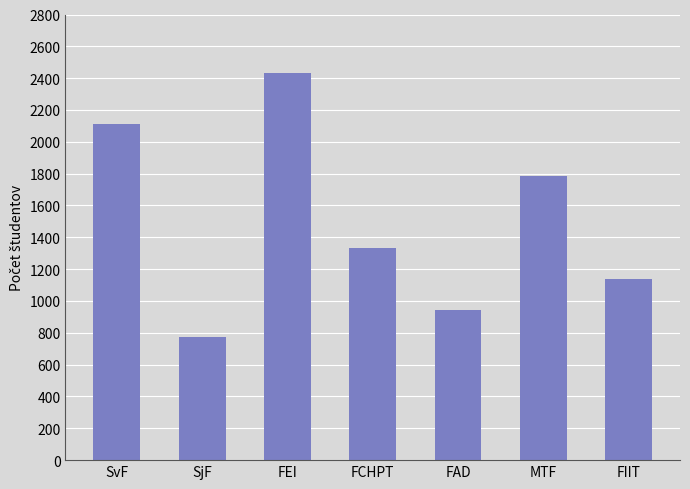

What is the sum of the values at FIIT and FCHPT?

2474